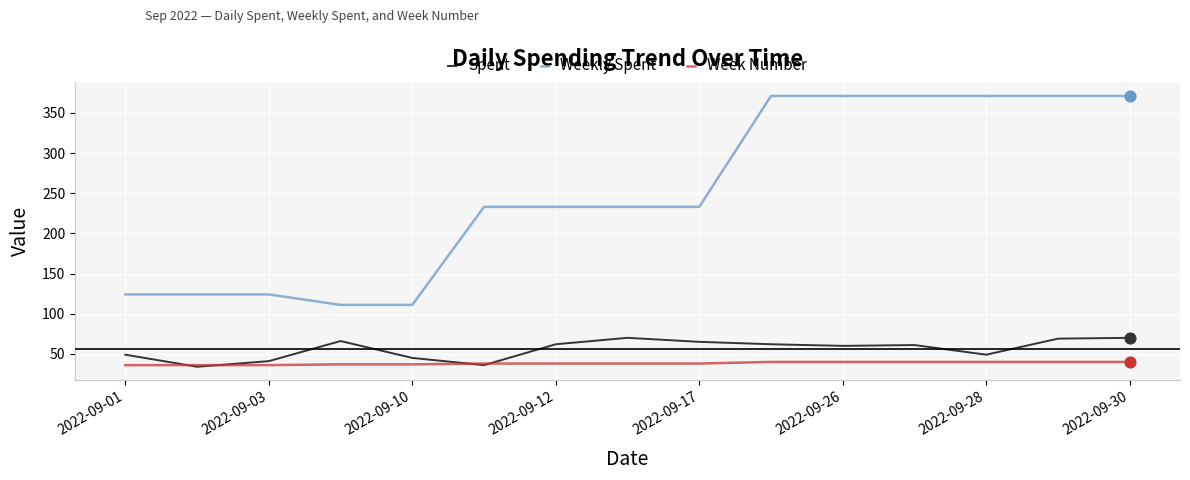

Which series has the largest range (max minus min)?

Weekly Spent